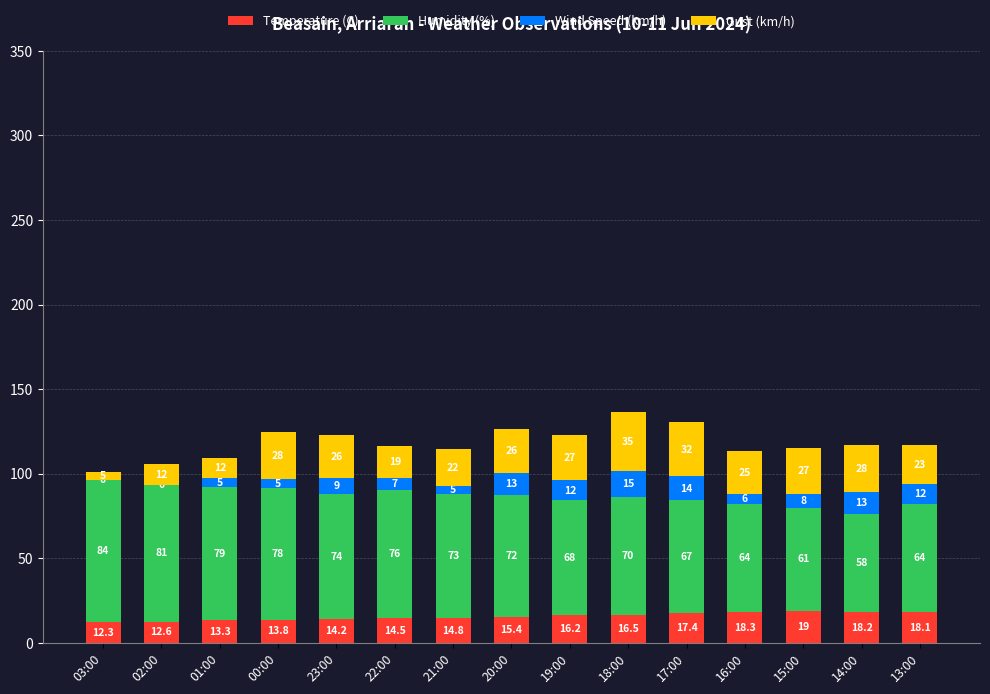

Where is Temperature (C) nearest to the value 15?

21:00